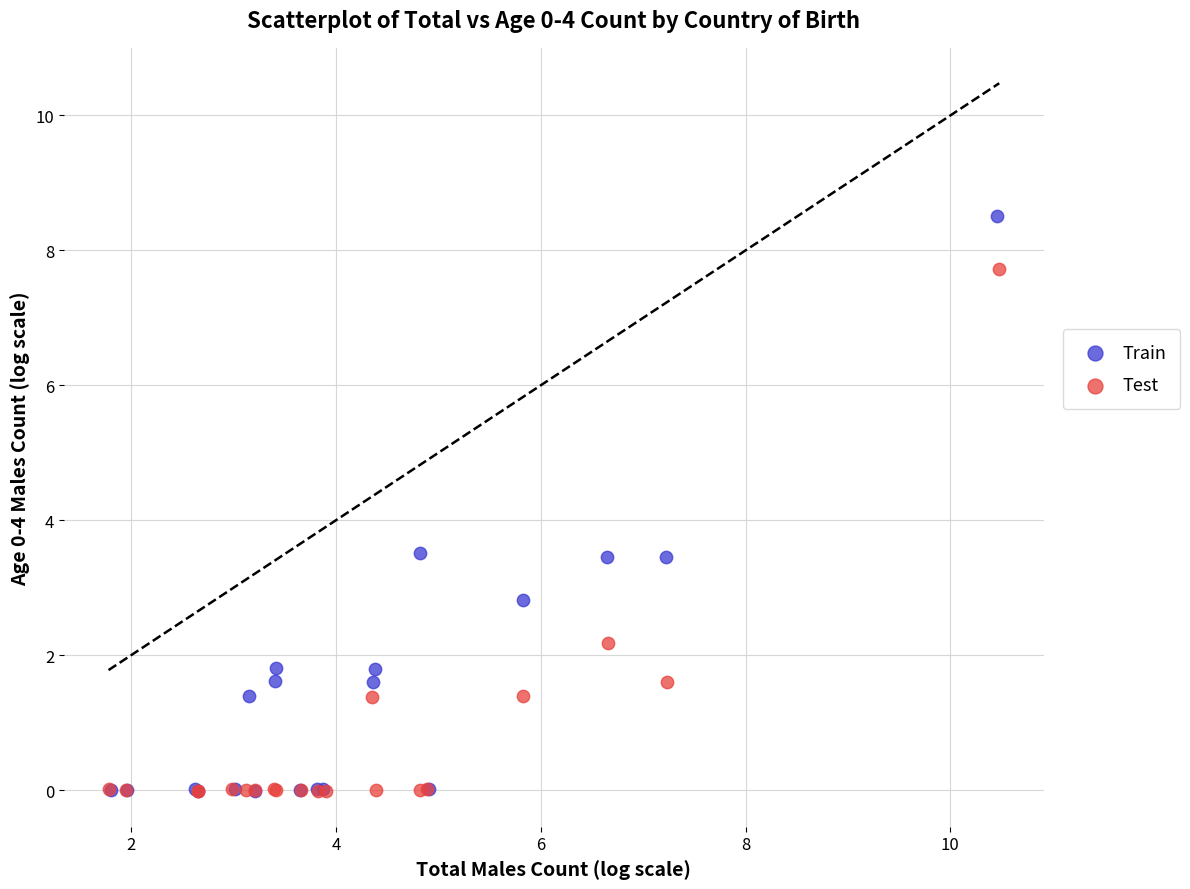

What are all the series names shown in the legend?

Train, Test